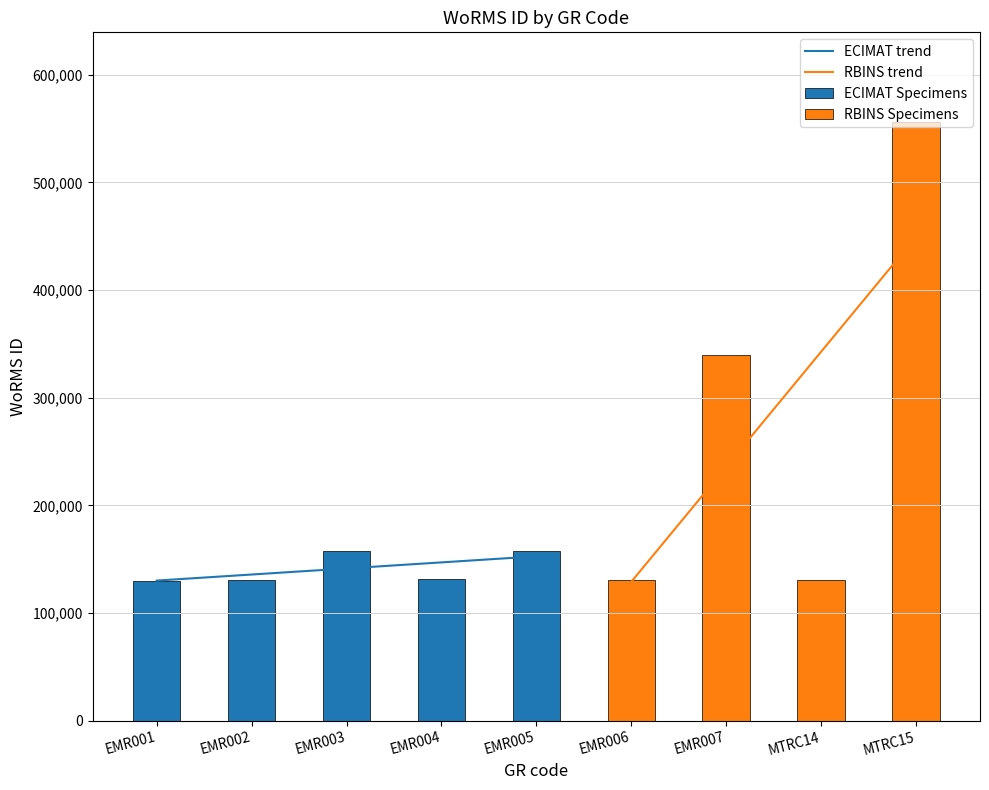

Approximately how many times larger is the value at EMR002 compared to MTRC15?

0.2